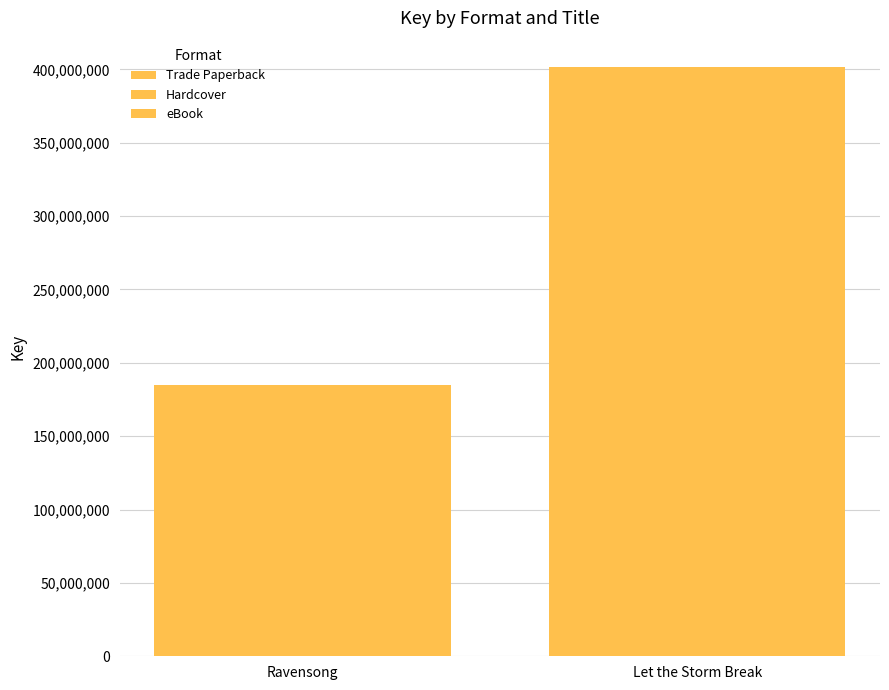

Count the eBook values in the range 184953408 to 401389808.

2